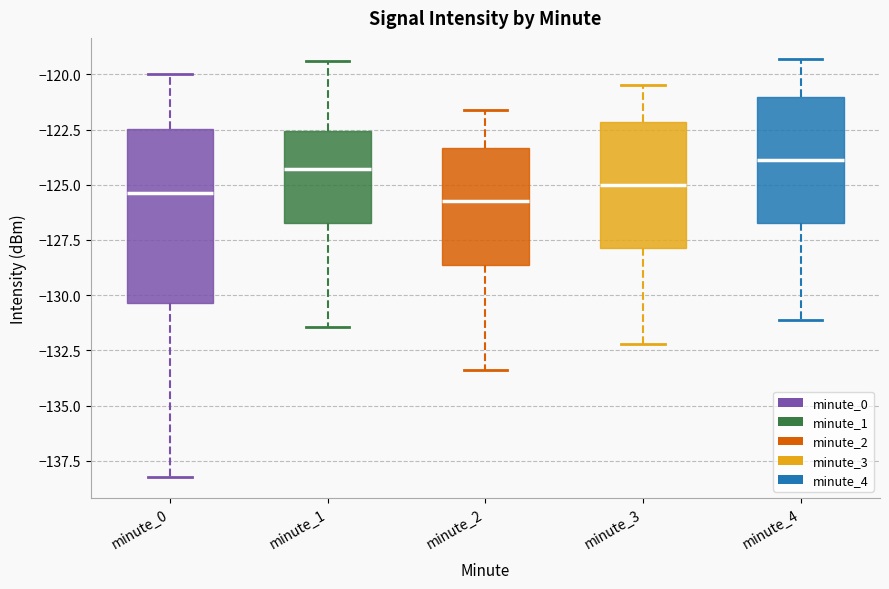

Where does the upper whisker of the box for minute_3 end on the y-axis? The values are not printed on the chart, so give them approximately, as read against the axis.

-120.5